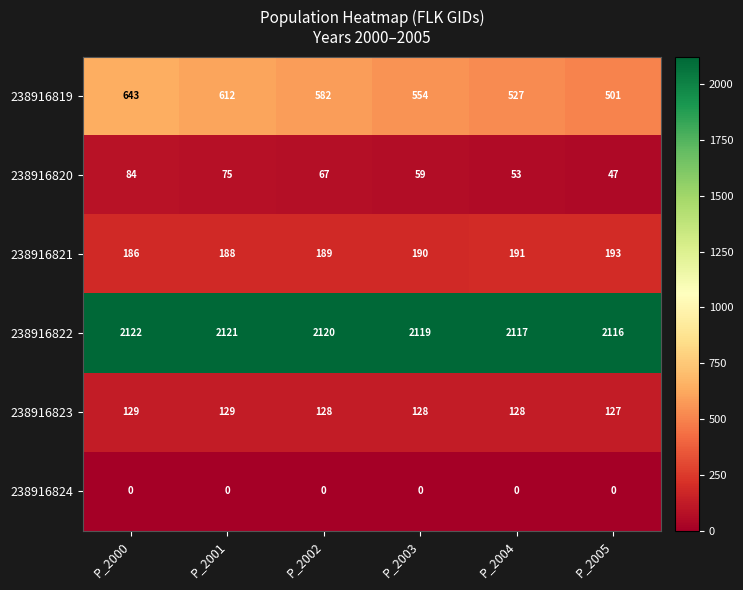

What is the greatest value displayed?

2122